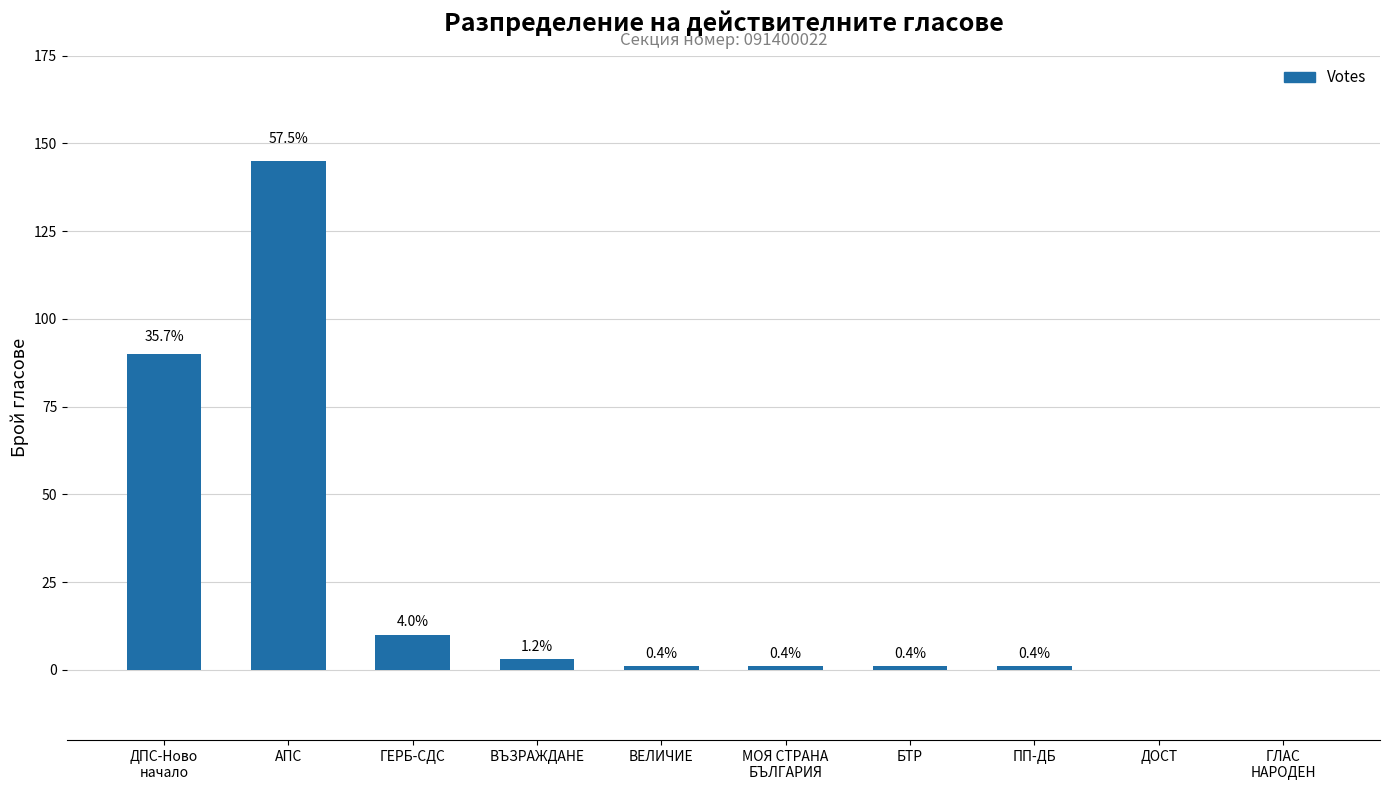

Which has a higher value, ДОСТ or ВЕЛИЧИЕ?

ВЕЛИЧИЕ